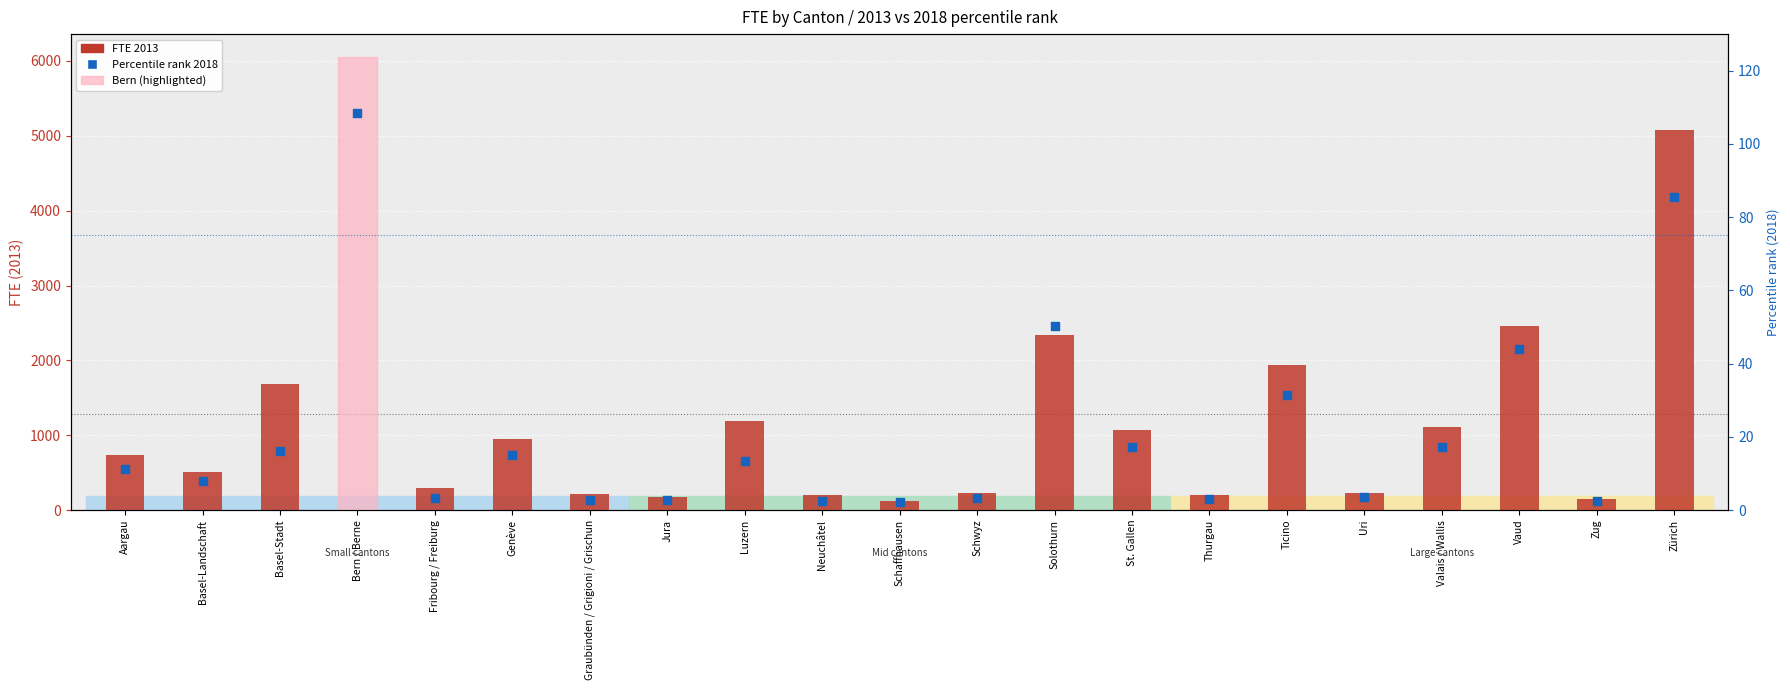

What is the total value across all series at Luzern?

1198.8